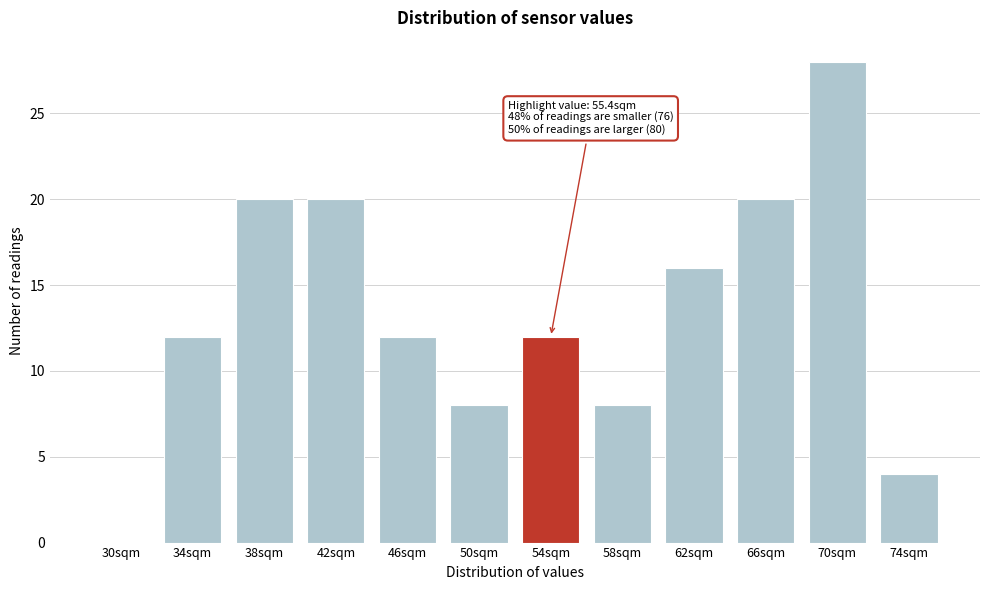

Reading left to right, what are all the values shown in this chart?

30sqm=0	34sqm=12	38sqm=20	42sqm=20	46sqm=12	50sqm=8	54sqm=12	58sqm=8	62sqm=16	66sqm=20	70sqm=28	74sqm=4